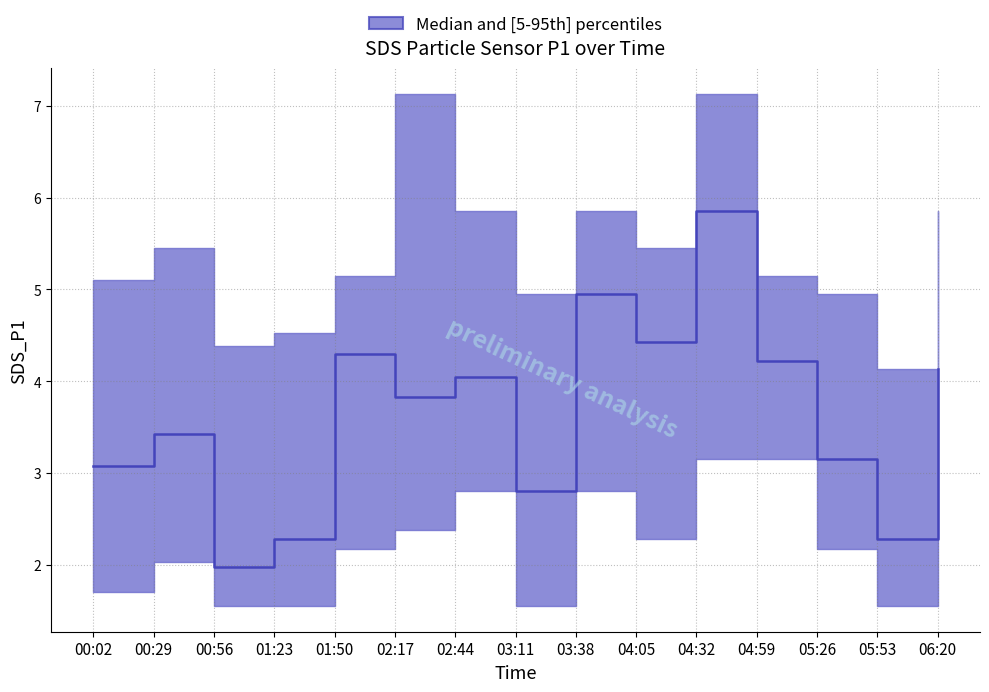

Is it true that SDS_P1_lower equals 1.6 at 00:56?

True